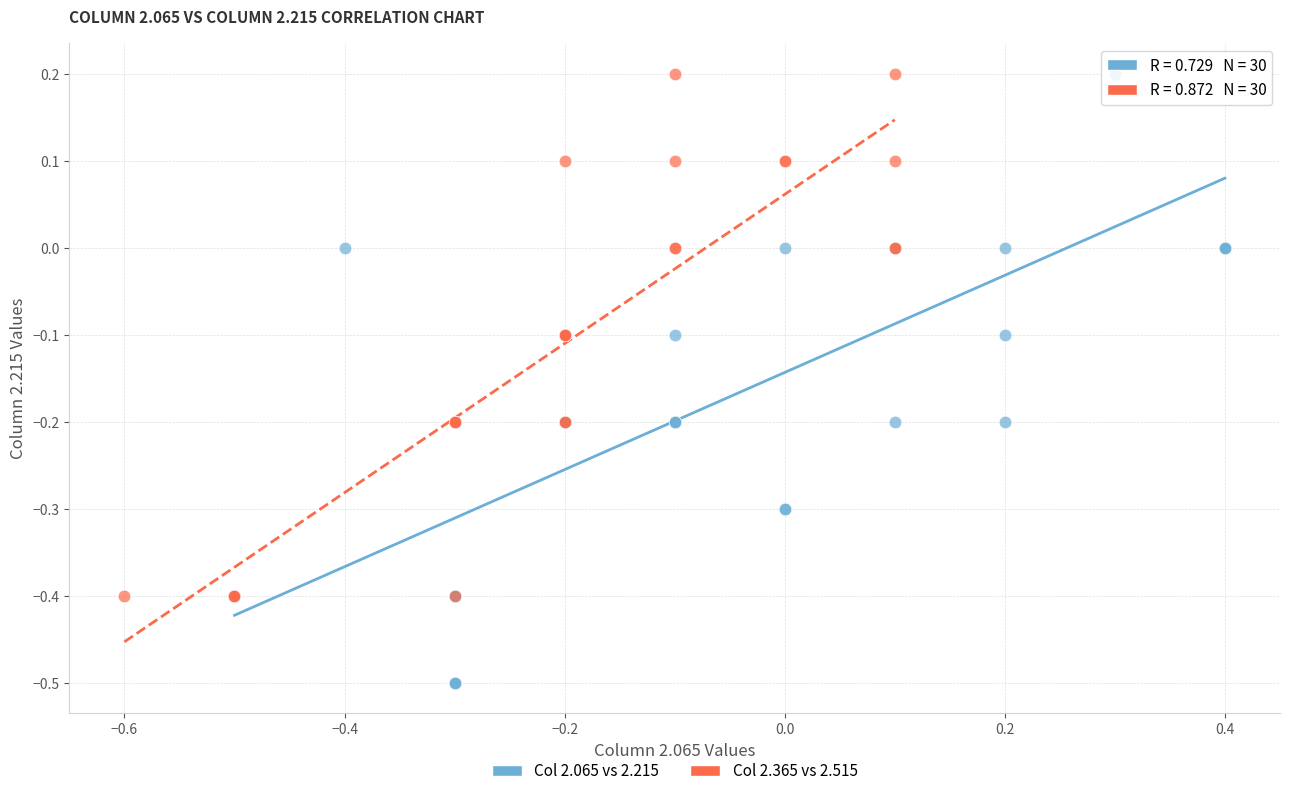

Which series contains the lowest Y value?

Col 2.065 vs 2.215